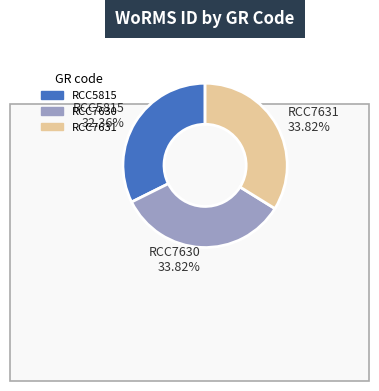

What is the ratio of the value at RCC7631 to the value at RCC5815?

1.0